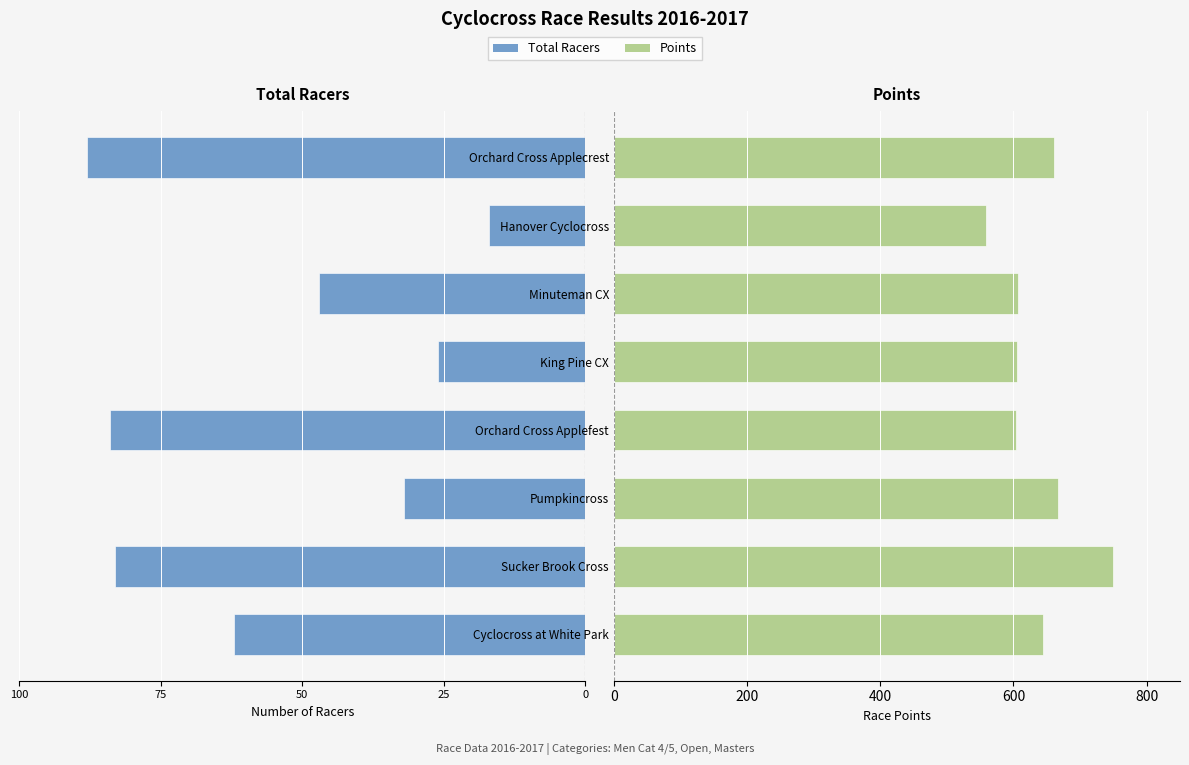

What is the value of the Points bar at the 5th from the left?

605.5